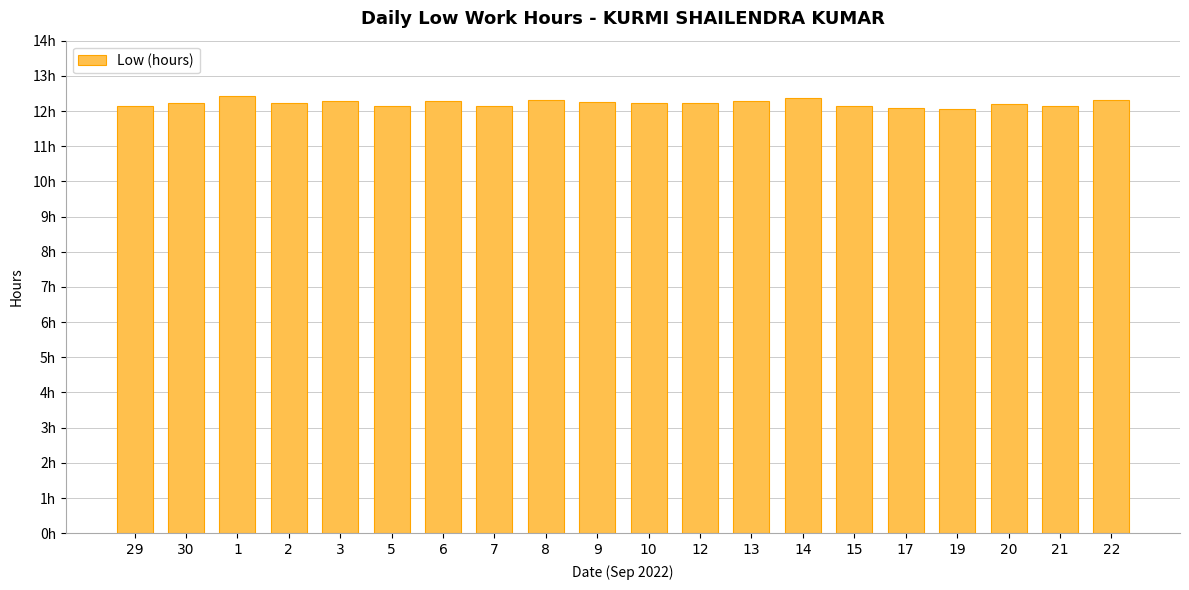

What is the label of the 13th bar from the right?

7